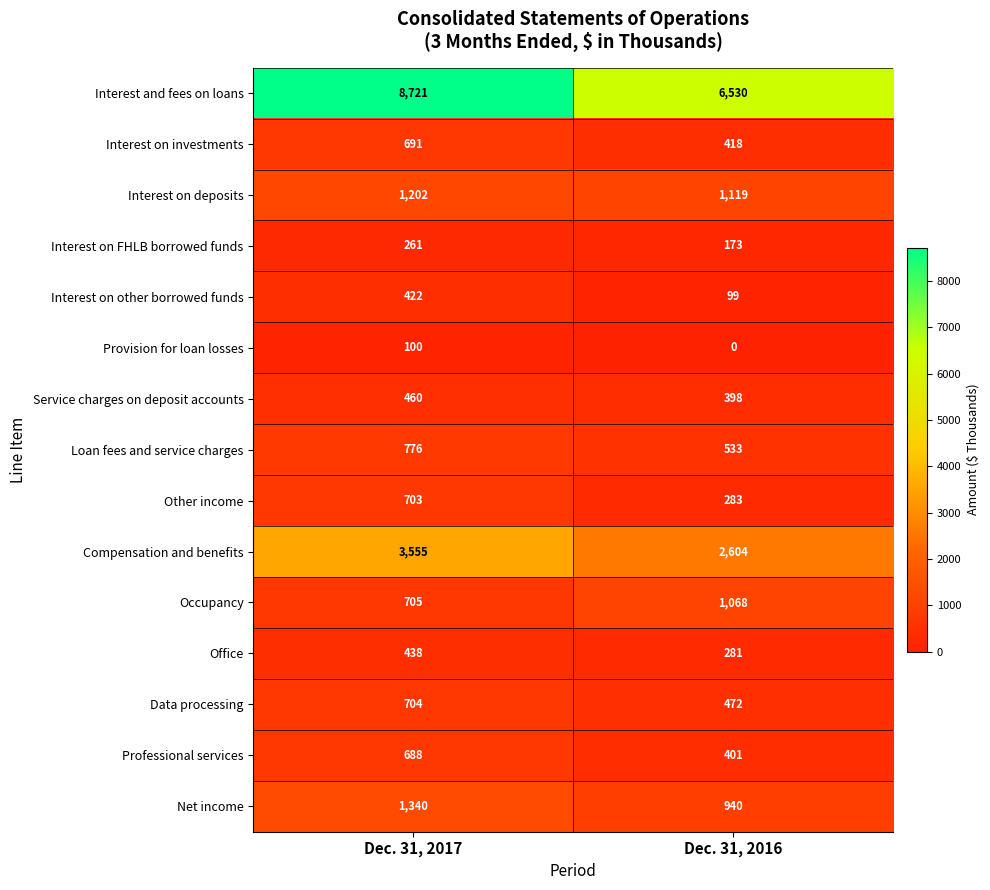

Reading left to right, transcribe all the data shown in this chart.

Interest and fees on loans: Dec. 31, 2017=8721	Dec. 31, 2016=6530
Interest on investments: Dec. 31, 2017=691	Dec. 31, 2016=418
Interest on deposits: Dec. 31, 2017=1202	Dec. 31, 2016=1119
Interest on FHLB borrowed funds: Dec. 31, 2017=261	Dec. 31, 2016=173
Interest on other borrowed funds: Dec. 31, 2017=422	Dec. 31, 2016=99
Provision for loan losses: Dec. 31, 2017=100	Dec. 31, 2016=0
Service charges on deposit accounts: Dec. 31, 2017=460	Dec. 31, 2016=398
Loan fees and service charges: Dec. 31, 2017=776	Dec. 31, 2016=533
Other income: Dec. 31, 2017=703	Dec. 31, 2016=283
Compensation and benefits: Dec. 31, 2017=3555	Dec. 31, 2016=2604
Occupancy: Dec. 31, 2017=705	Dec. 31, 2016=1068
Office: Dec. 31, 2017=438	Dec. 31, 2016=281
Data processing: Dec. 31, 2017=704	Dec. 31, 2016=472
Professional services: Dec. 31, 2017=688	Dec. 31, 2016=401
Net income: Dec. 31, 2017=1340	Dec. 31, 2016=940